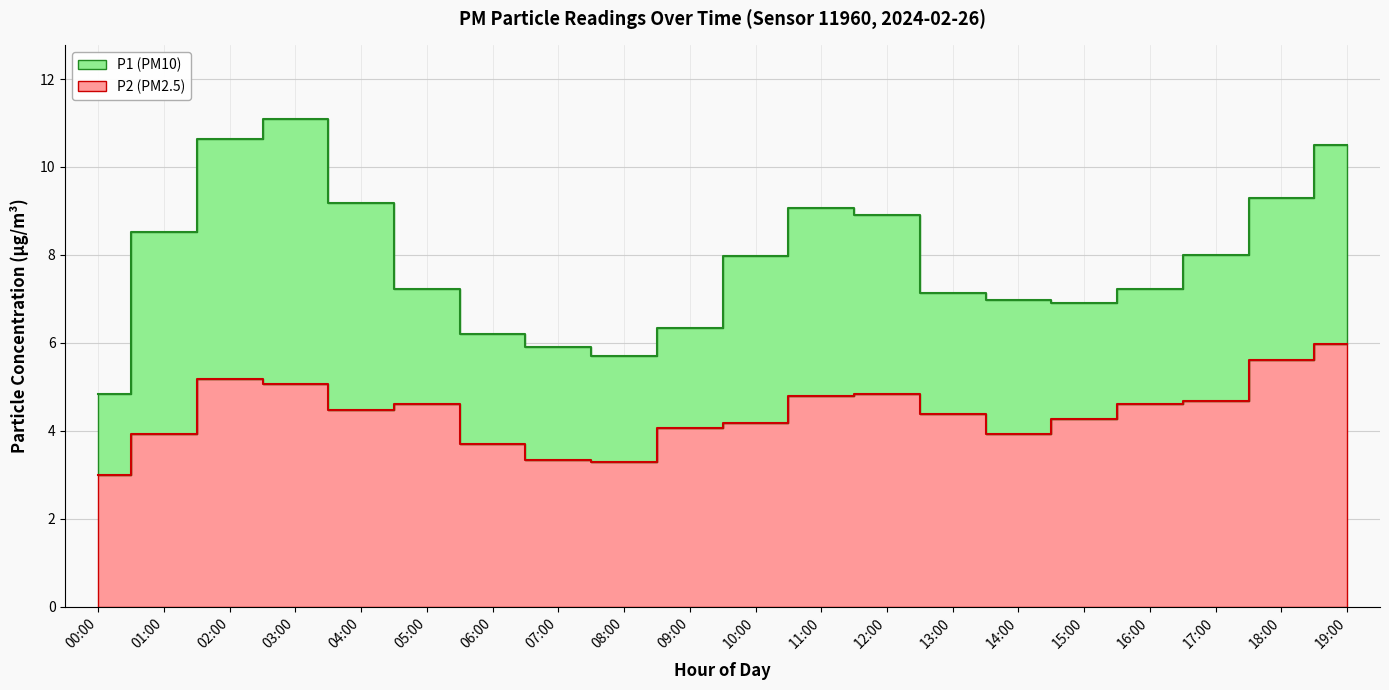

What value does the P2 series have at 07:00?

3.3